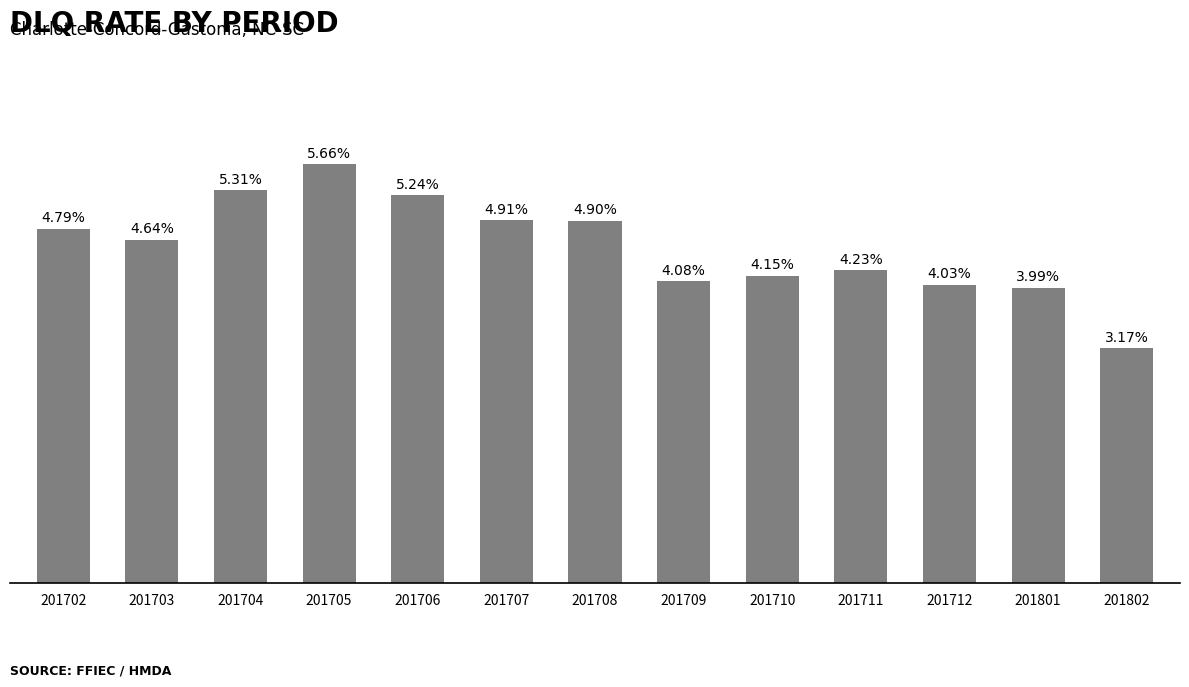

Rank the categories by value from lowest to highest.

201802, 201801, 201712, 201709, 201710, 201711, 201703, 201702, 201708, 201707, 201706, 201704, 201705